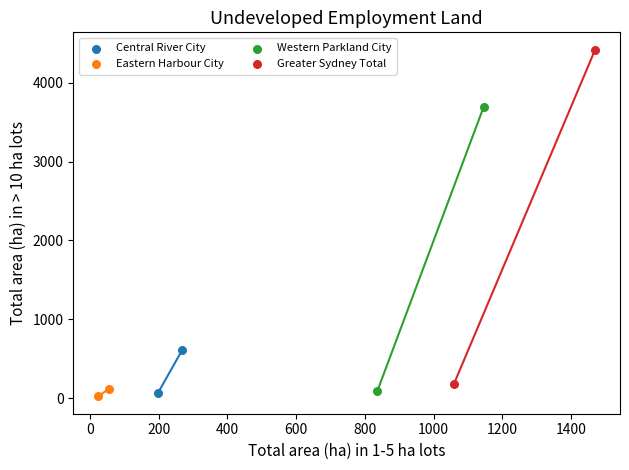

Which series reaches the maximum Y coordinate?

Greater Sydney Total